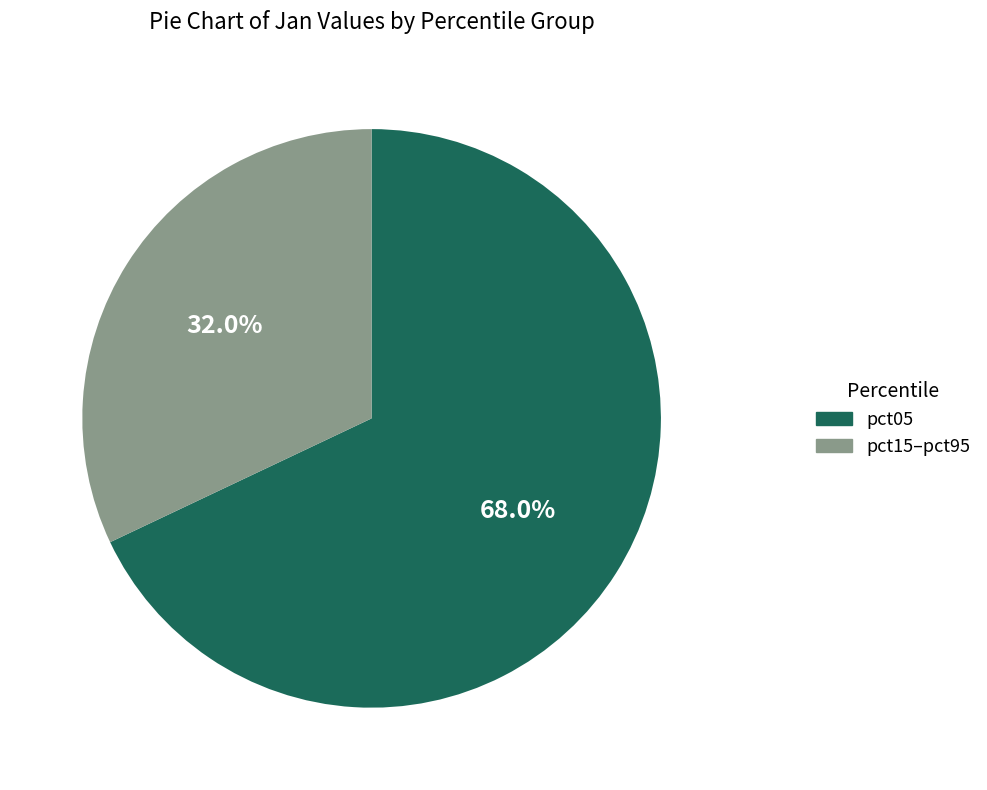

Combined, what portion of the pie is pct15–pct95 and pct05?

100.0%